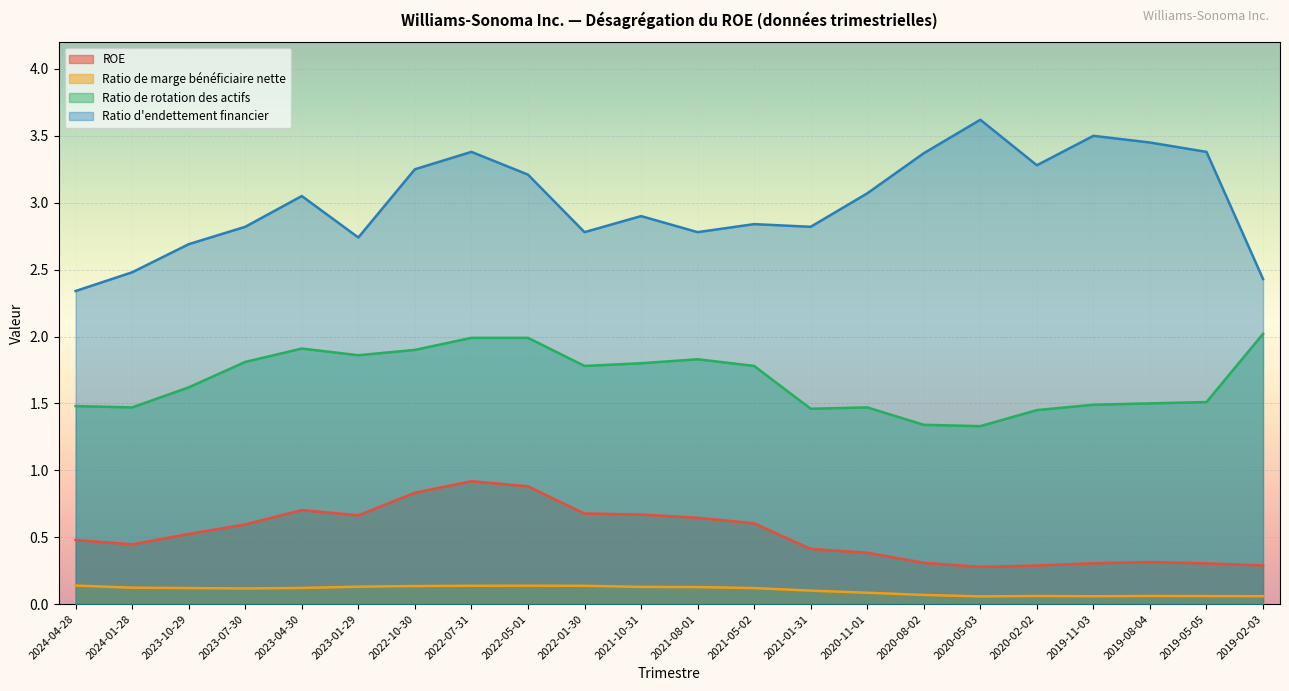

True or false: Ratio d'endettement financier has more than 1 points higher than both neighbors.

True